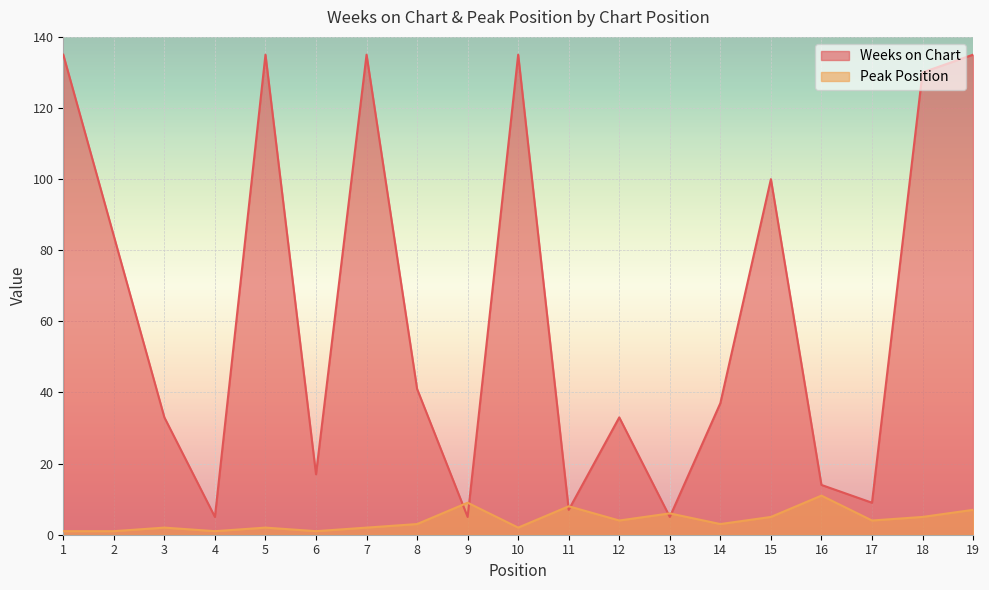

How many intersections are there between Peak Position and Weeks on Chart?

6